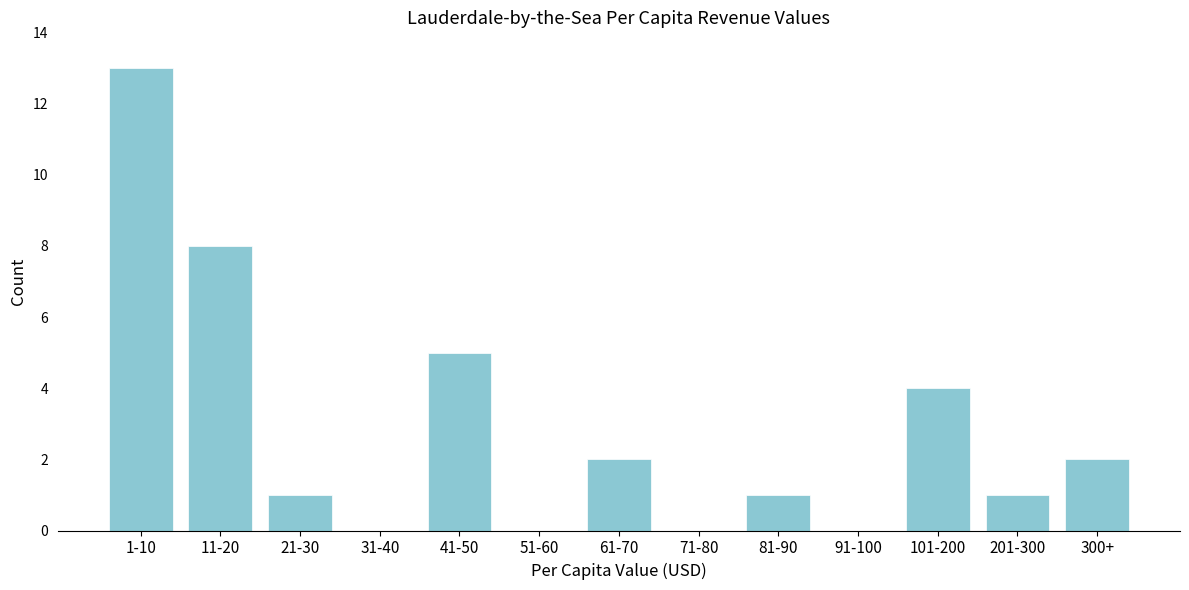

Reading left to right, extract all data points from this chart.

1-10=13	11-20=8	21-30=1	31-40=0	41-50=5	51-60=0	61-70=2	71-80=0	81-90=1	91-100=0	101-200=4	201-300=1	300+=2